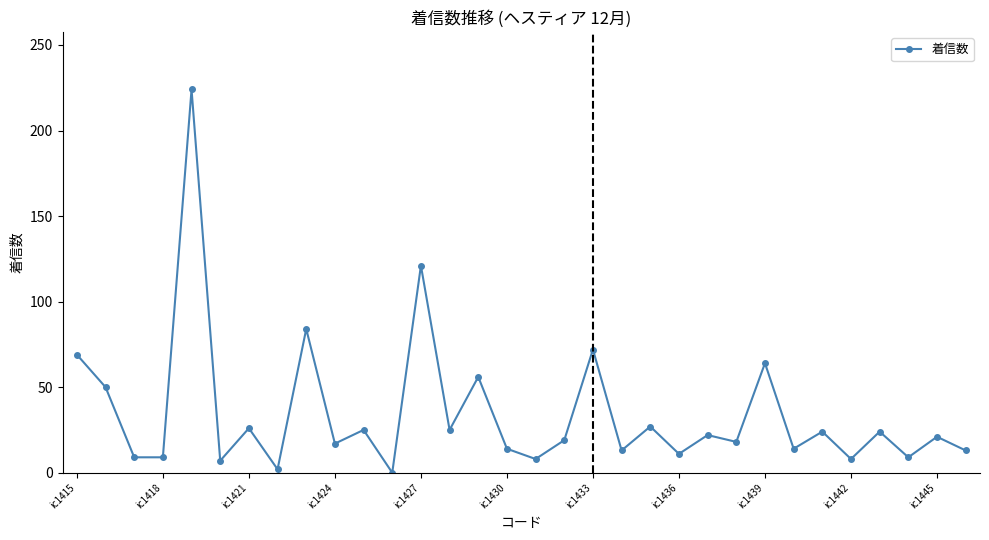

What is the difference between the maximum and second lowest values?

222